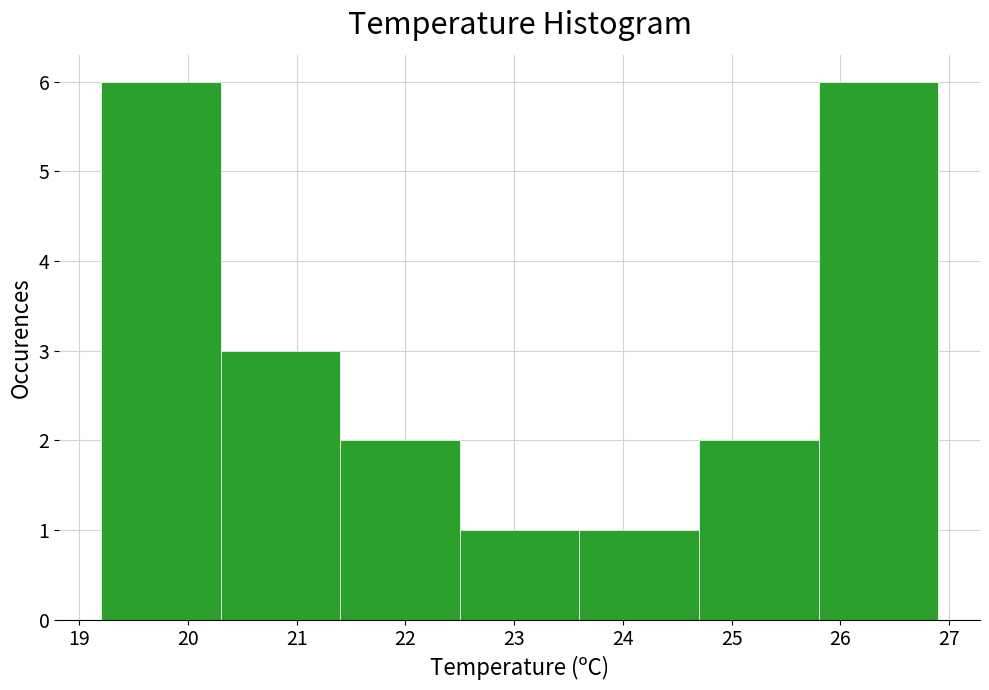

Reading left to right, transcribe this chart: for each bar, give the range it covers on the x-axis and its height. The values are not printed on the chart, so give them approximately, as read against the axis.

19.2 to 20.3: 6
20.3 to 21.4: 3
21.4 to 22.5: 2
22.5 to 23.6: 1
23.6 to 24.7: 1
24.7 to 25.8: 2
25.8 to 26.9: 6